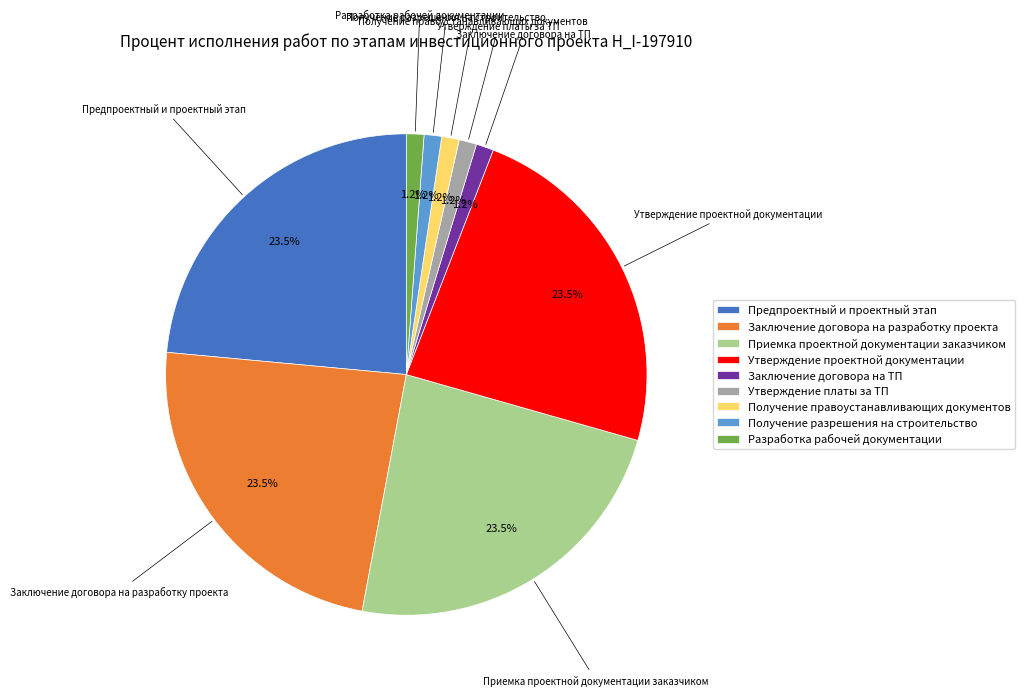

Does Заключение договора на ТП account for over 50% of the chart?

No